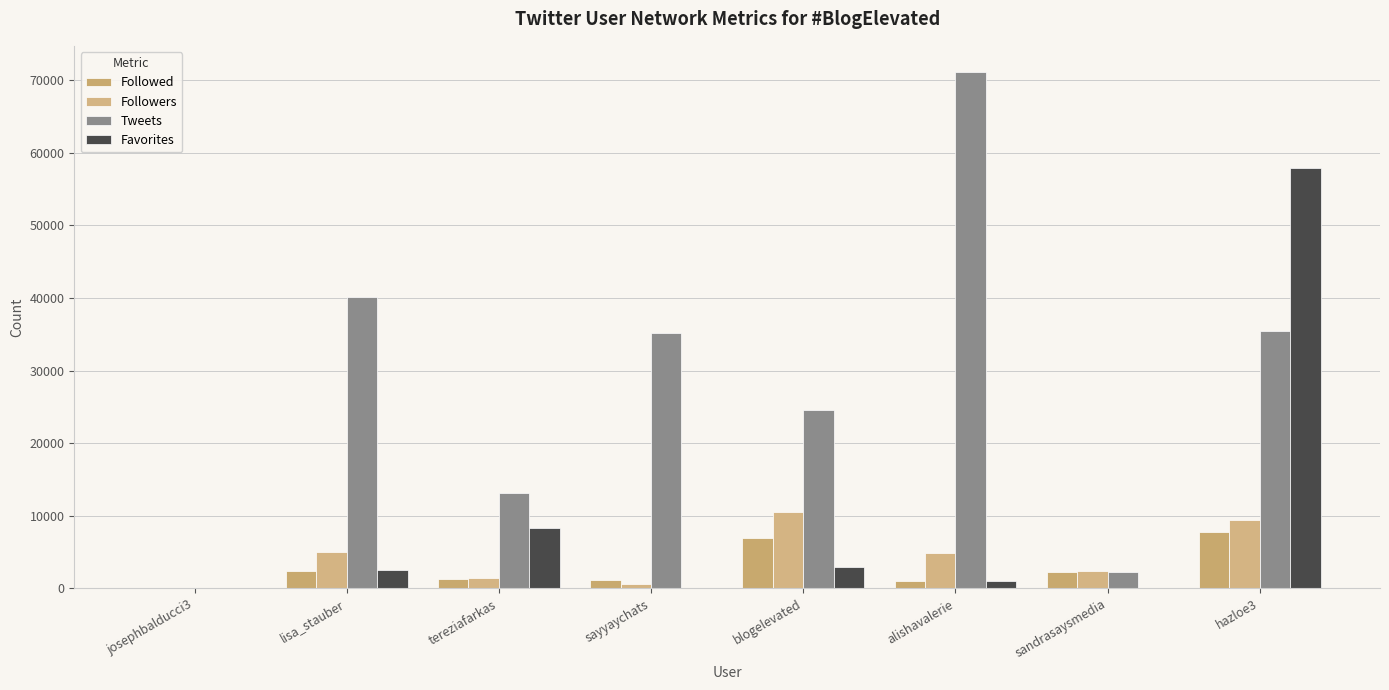

The Favorites series shows 2906 at blogelevated. True or false?

True